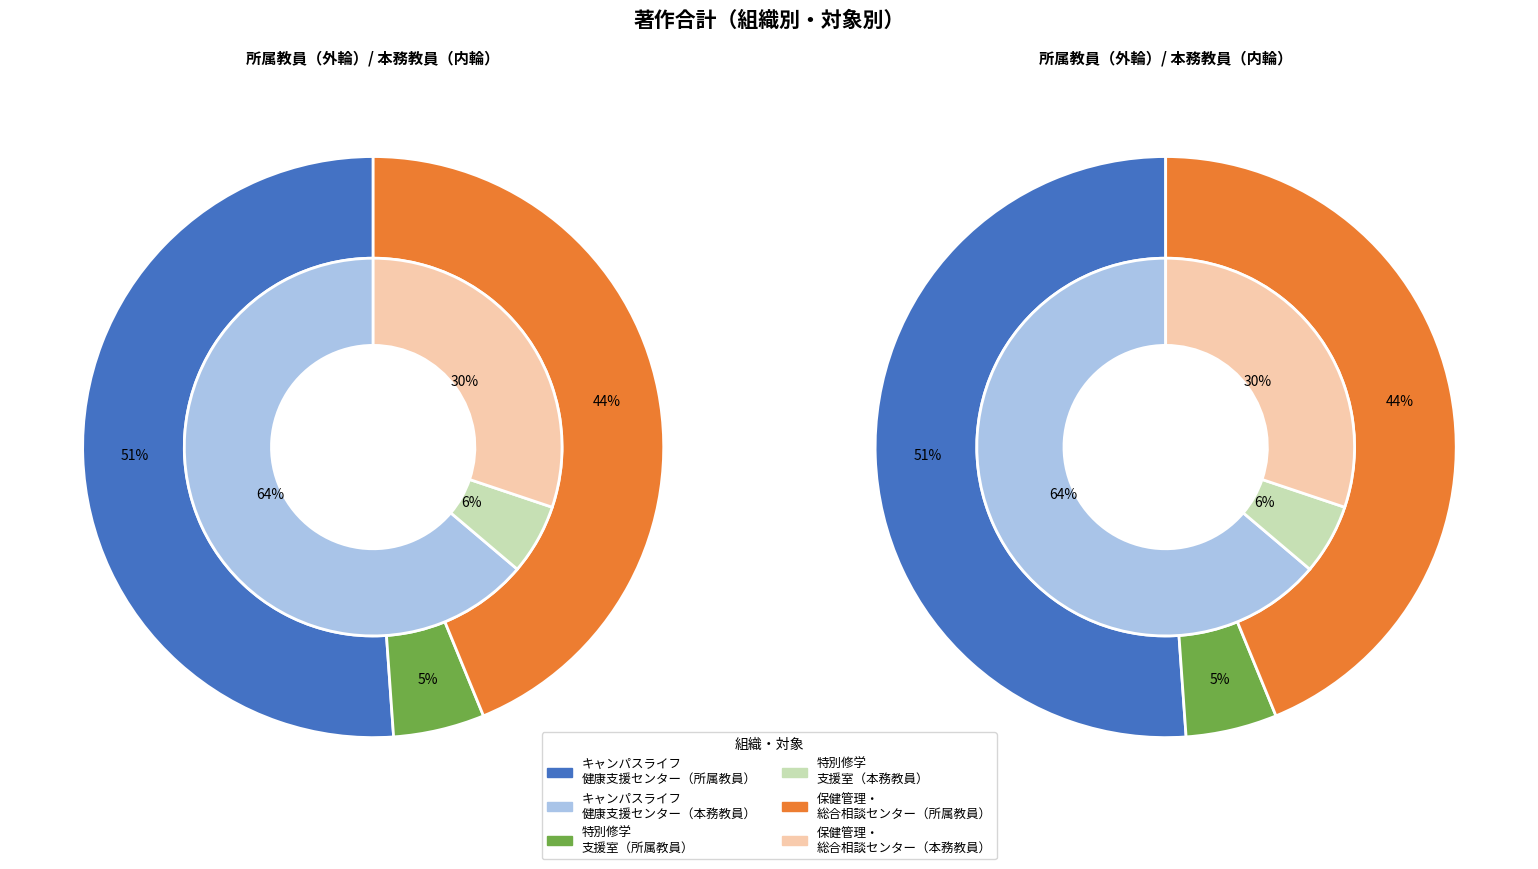

Does any single category account for the majority?

Yes